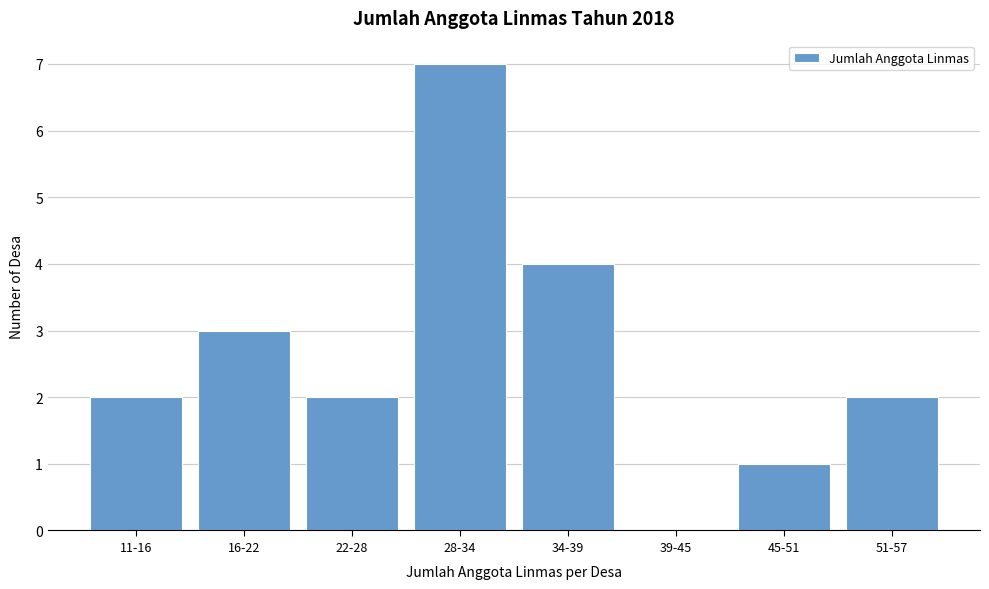

Reading left to right, extract all data points from this chart.

11-16=2	16-22=3	22-28=2	28-34=7	34-39=4	39-45=0	45-51=1	51-57=2